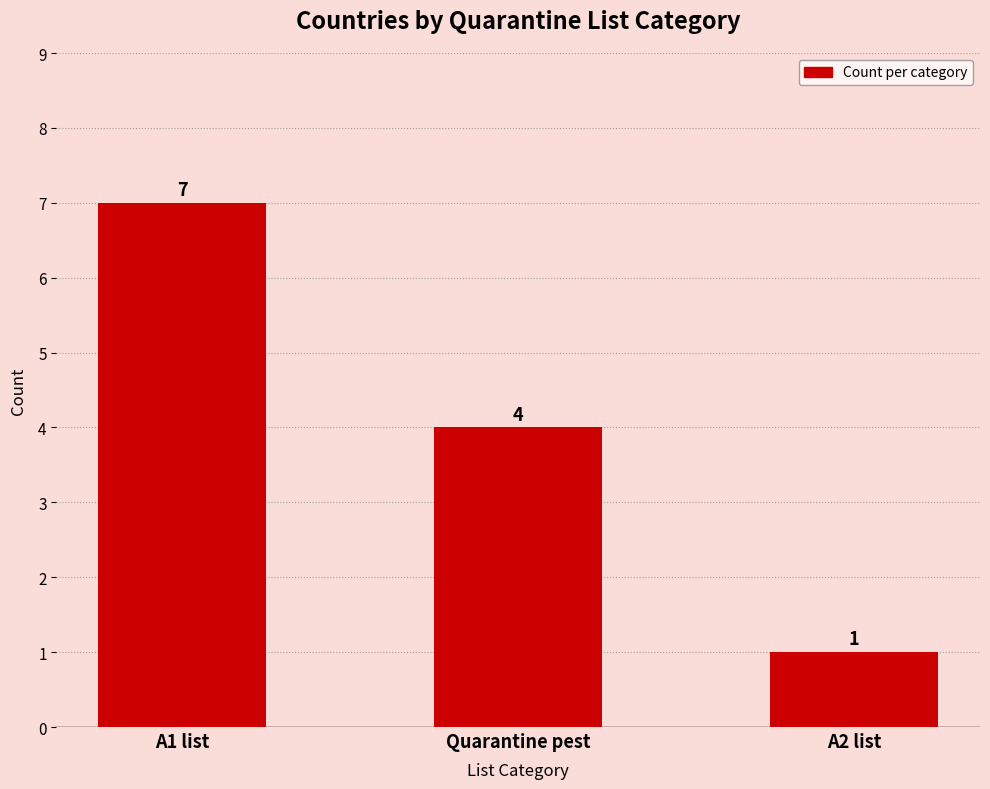

What is the label of the 2nd bar from the right?

Quarantine pest